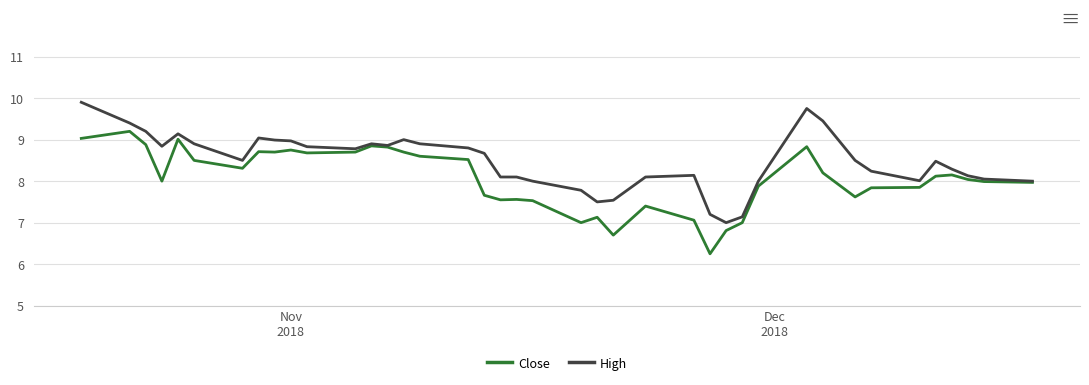

What is the maximum value shown in the chart?

9.9